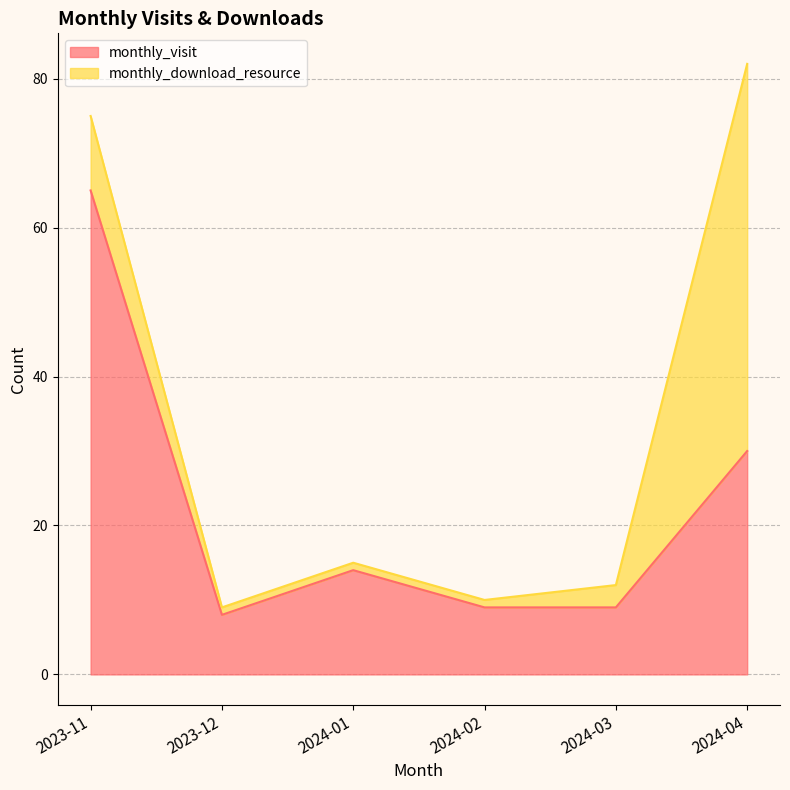

The value at 2023-12 is 8. True or false?

True